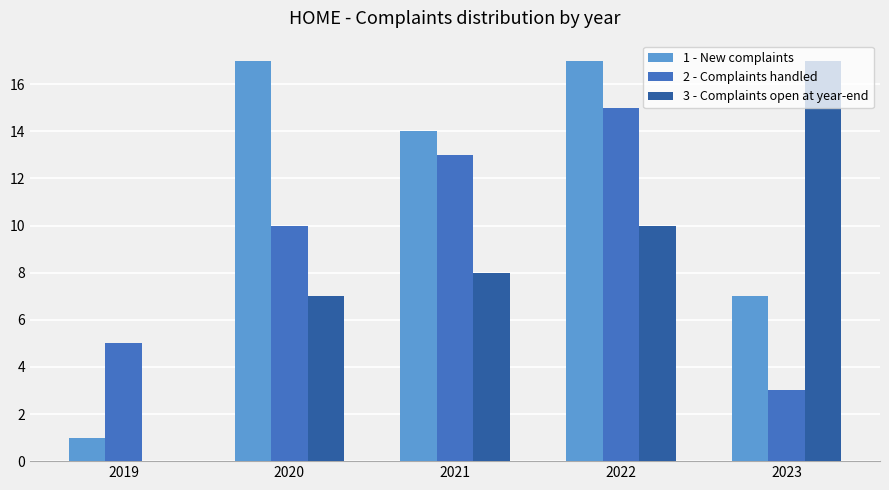

Reading left to right, transcribe all the data shown in this chart.

1 - New complaints: 2019=1	2020=17	2021=14	2022=17	2023=7
2 - Complaints handled: 2019=5	2020=10	2021=13	2022=15	2023=3
3 - Complaints open at year-end: 2019=0	2020=7	2021=8	2022=10	2023=17